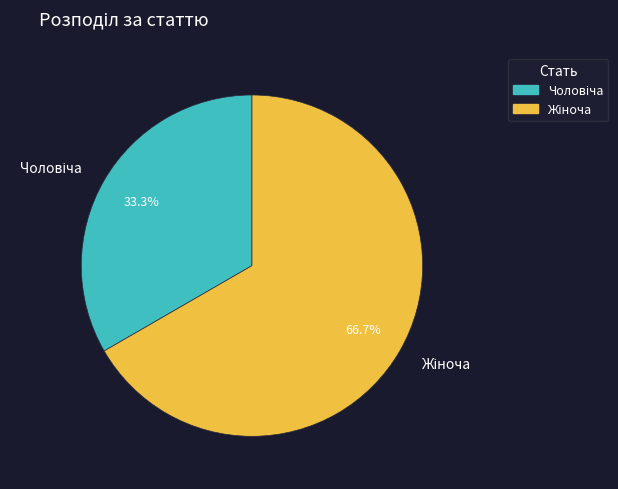

Is there any slice that represents more than half of the pie?

Yes